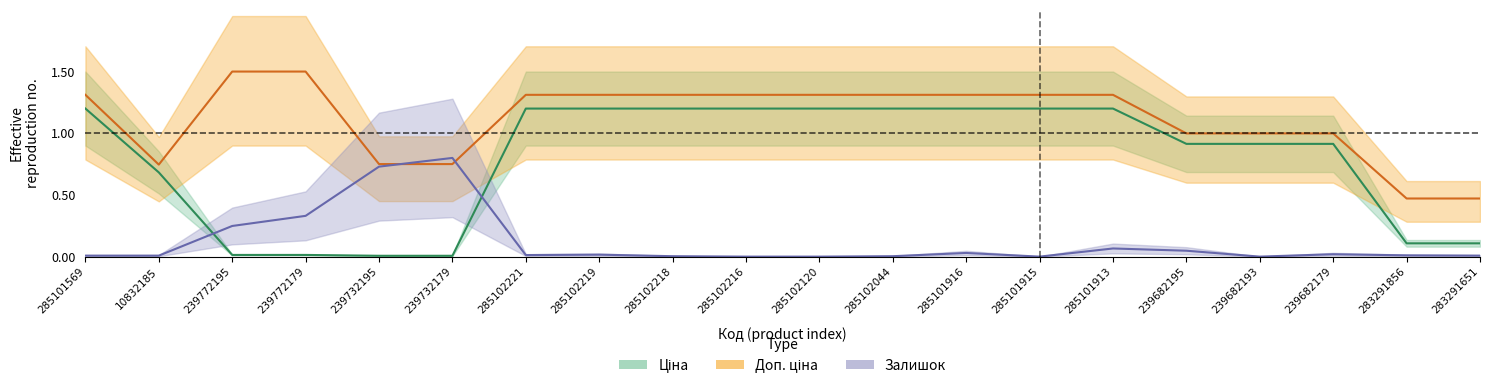

How many series are shown in this chart?

3